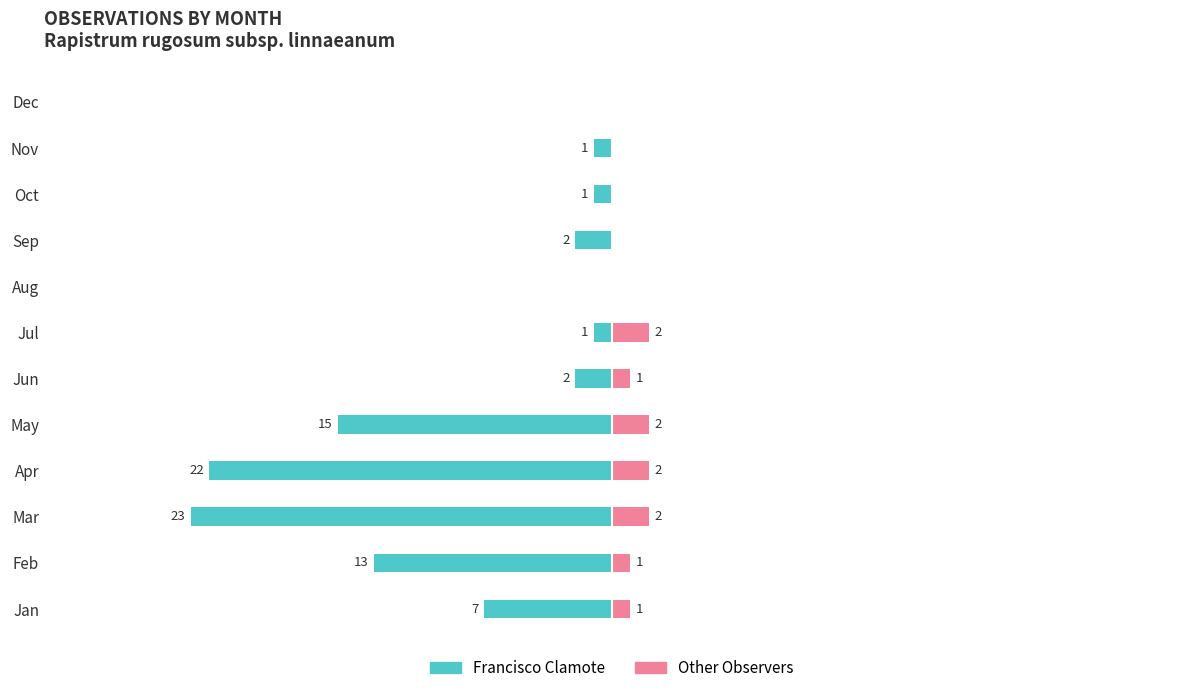

What is the difference between the second highest and minimum values in the Other Observers series?

2